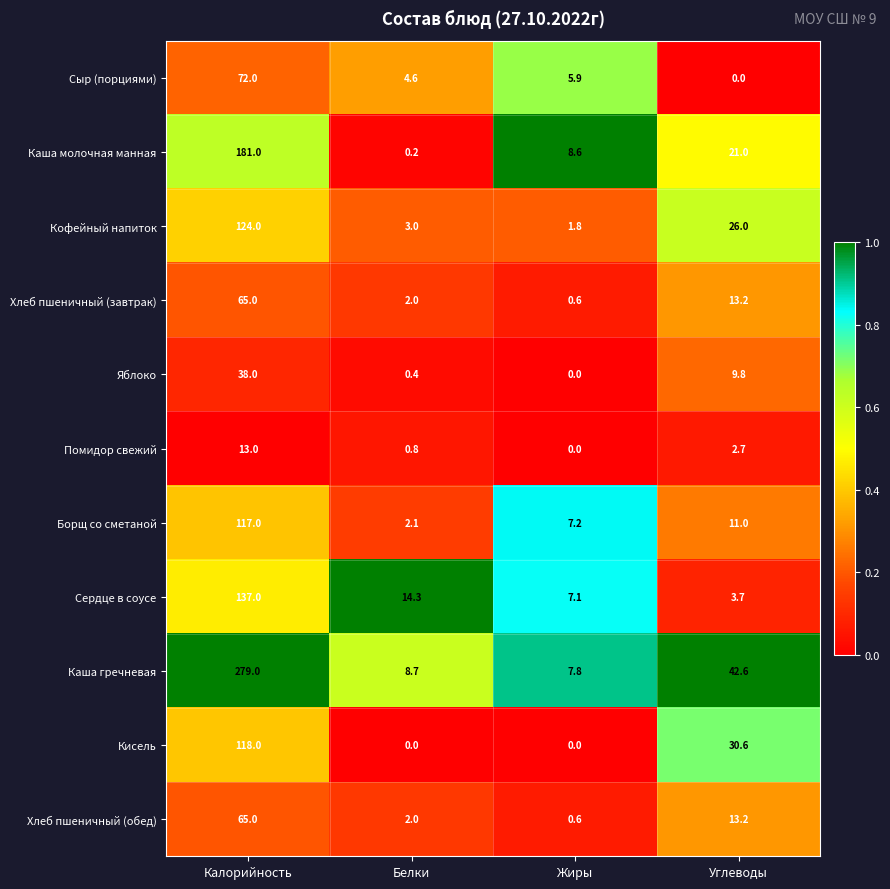

True or false: Каша молочная манная has a value of 34.0 at Углеводы.

False